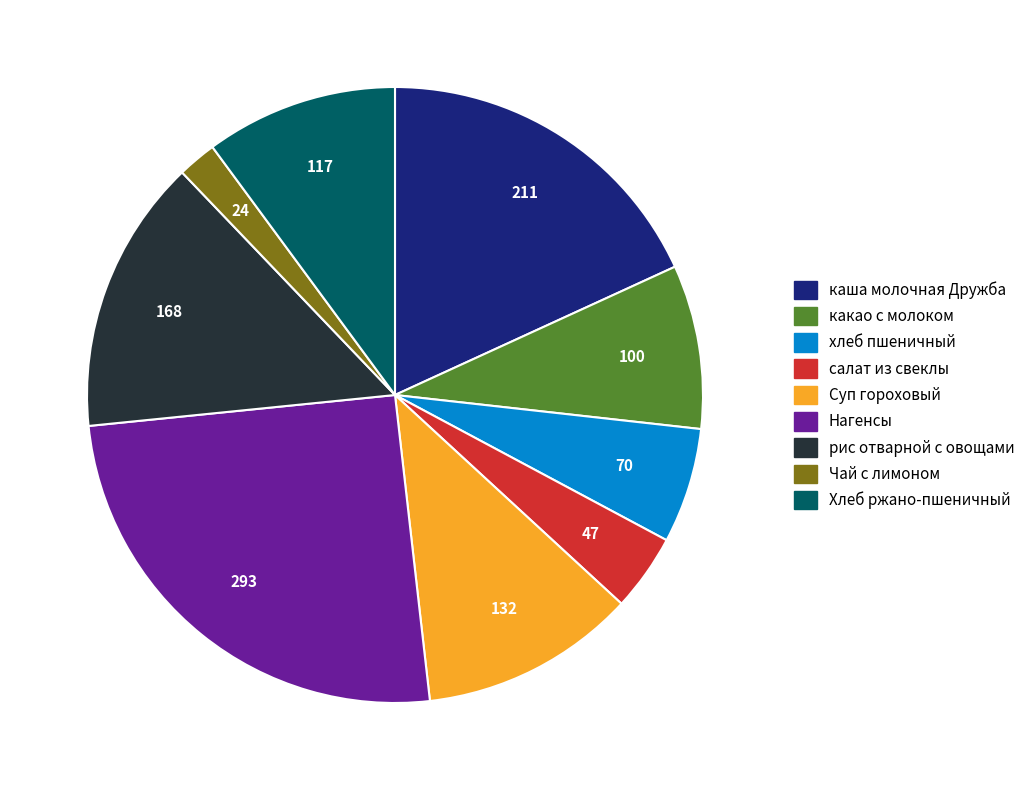

What is the largest slice in the pie chart?

Нагенсы